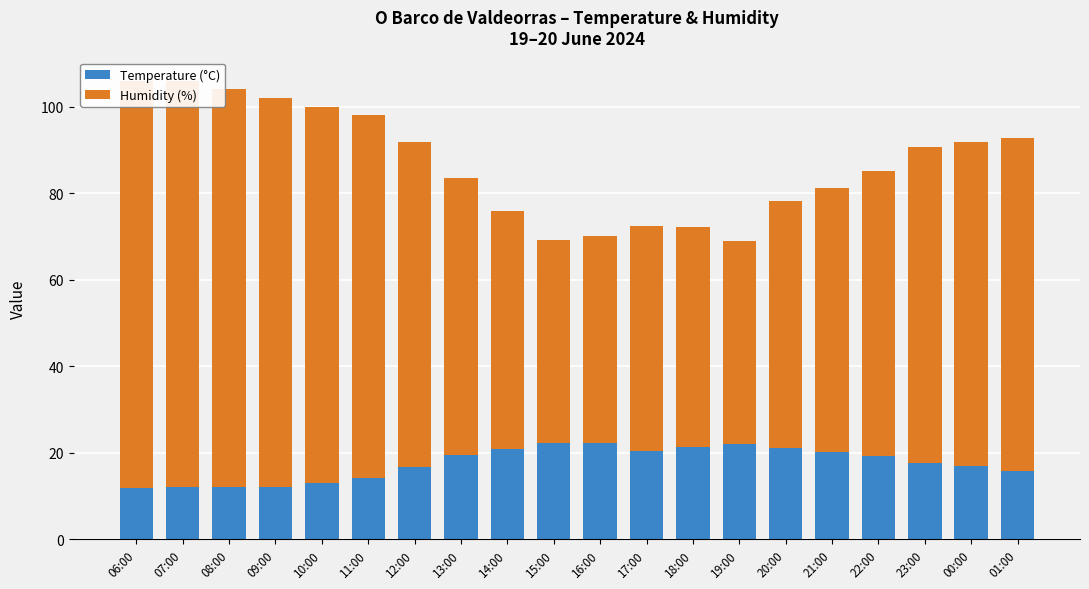

List the series in order of their overall mean, highest first.

Humidity (%), Temperature (°C)